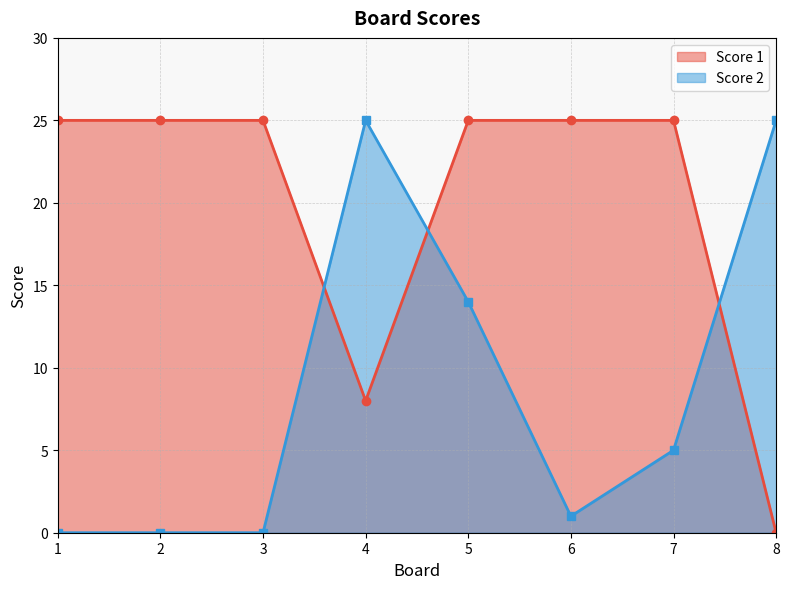

What is the value of the Score 2 point at the 4th from the left?

25